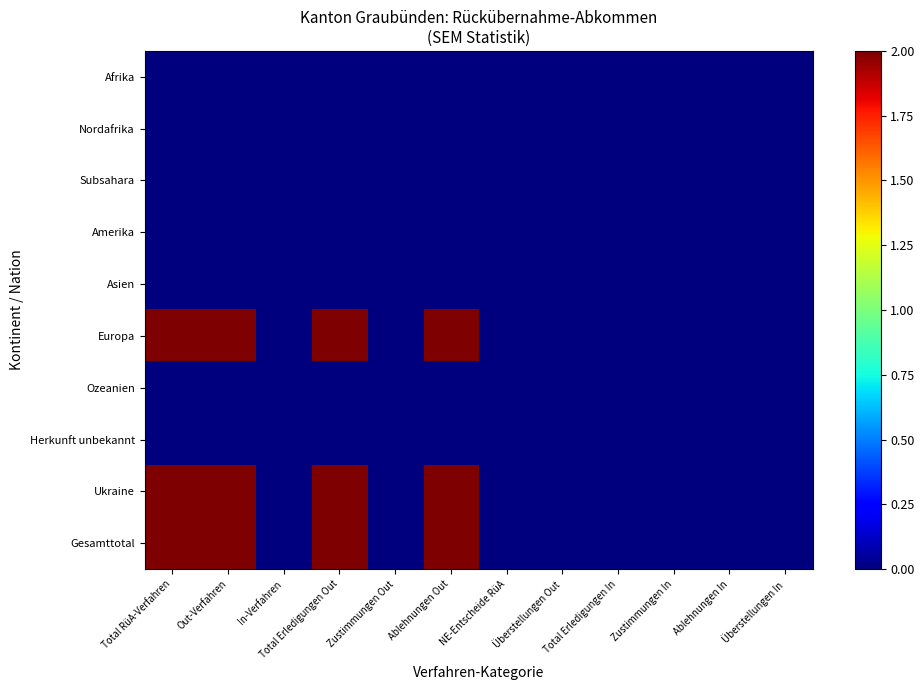

At which category is the sum across all series the highest?

Total RüA-Verfahren